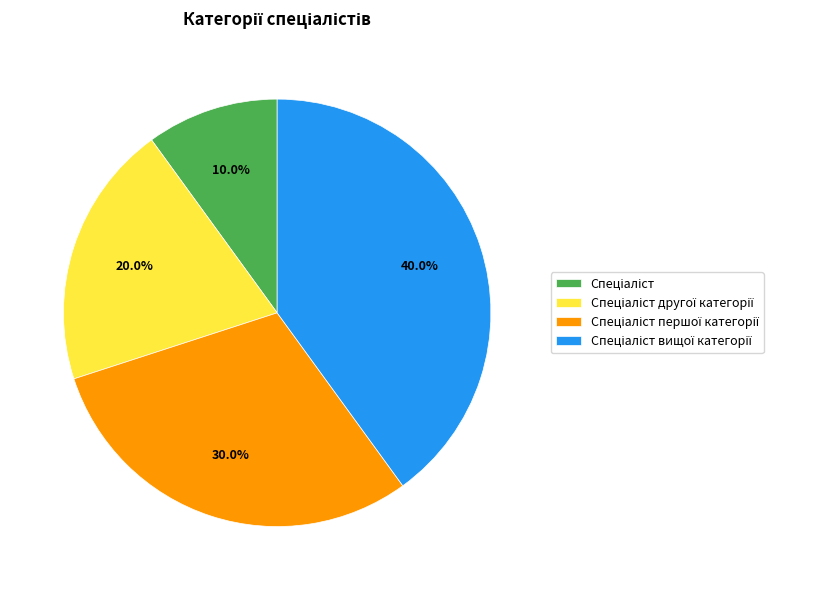

Is there any slice that represents more than half of the pie?

No